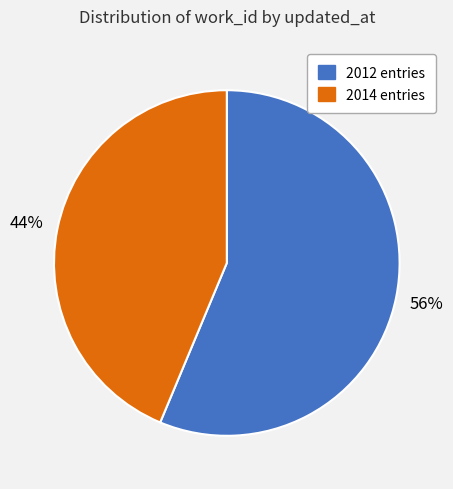

Count the number of slices in the pie.

2